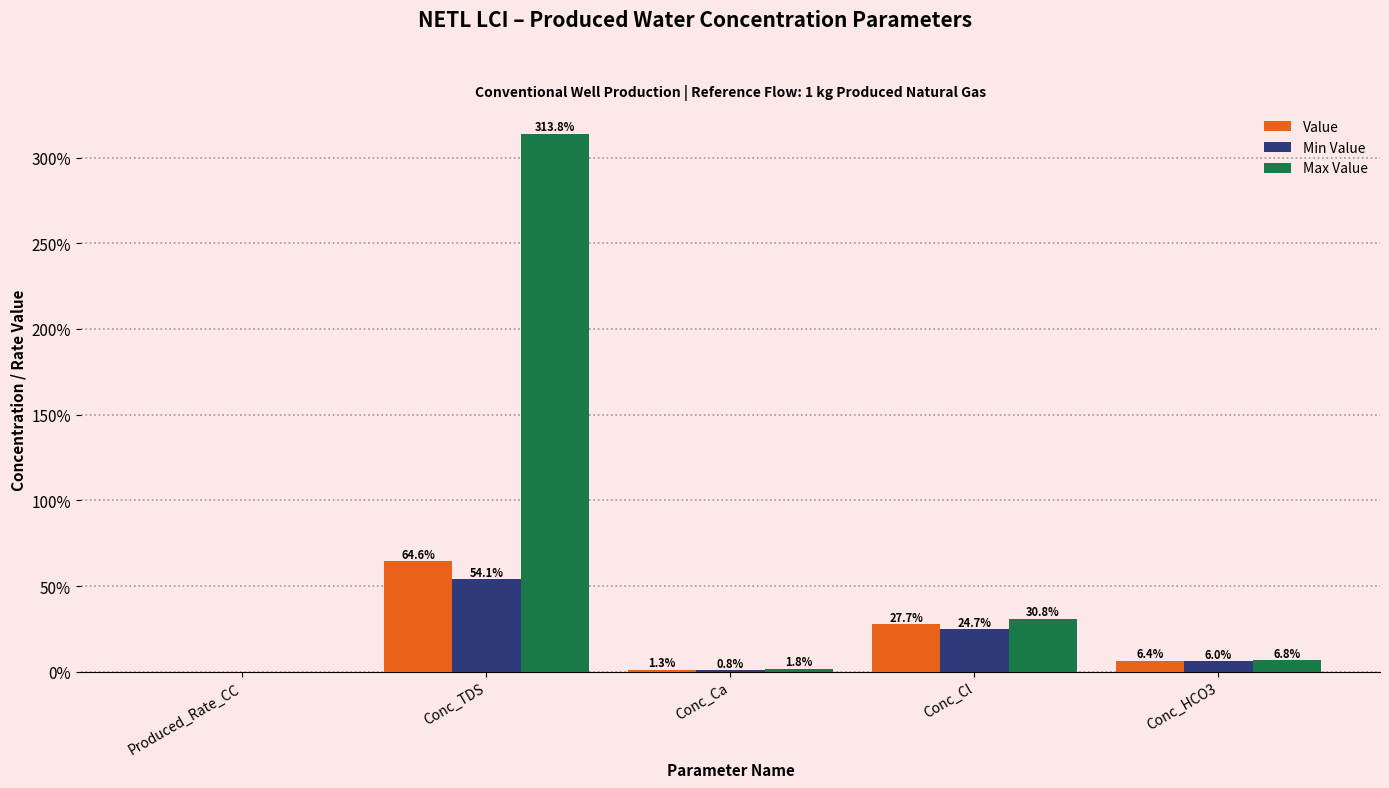

What are all the series names shown in the legend?

Value, Min Value, Max Value